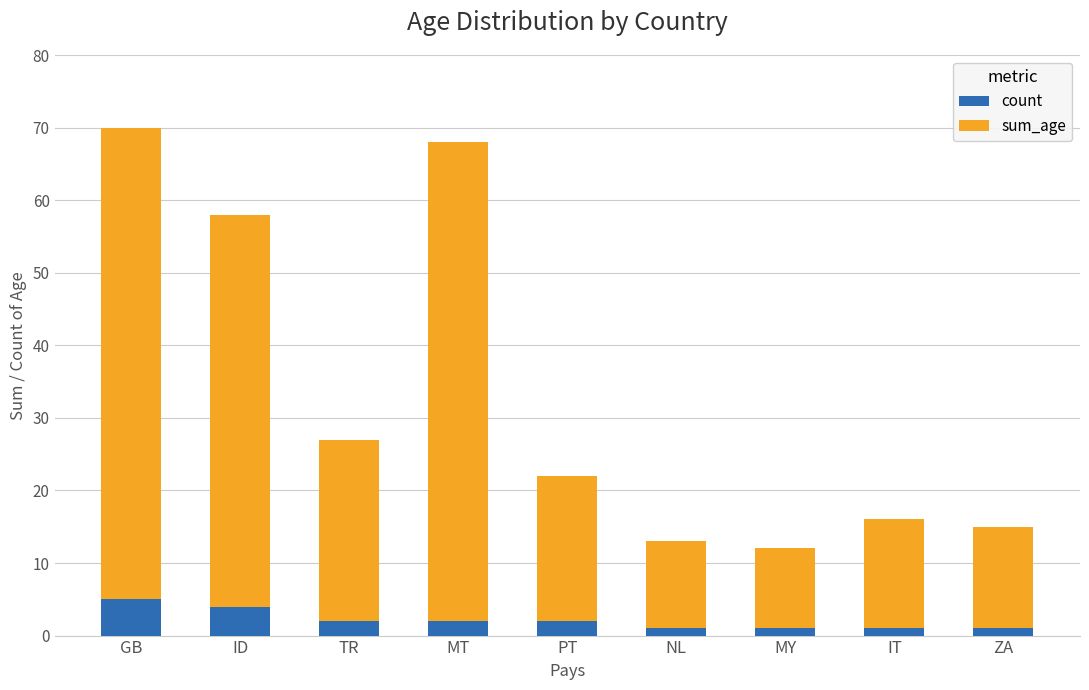

True or false: count has a value of 4 at ID.

True